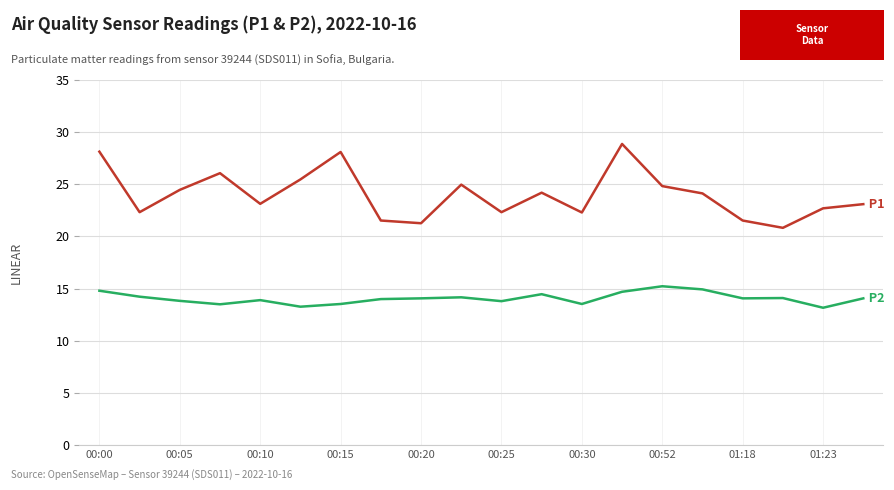

What is the smallest value displayed?

13.2